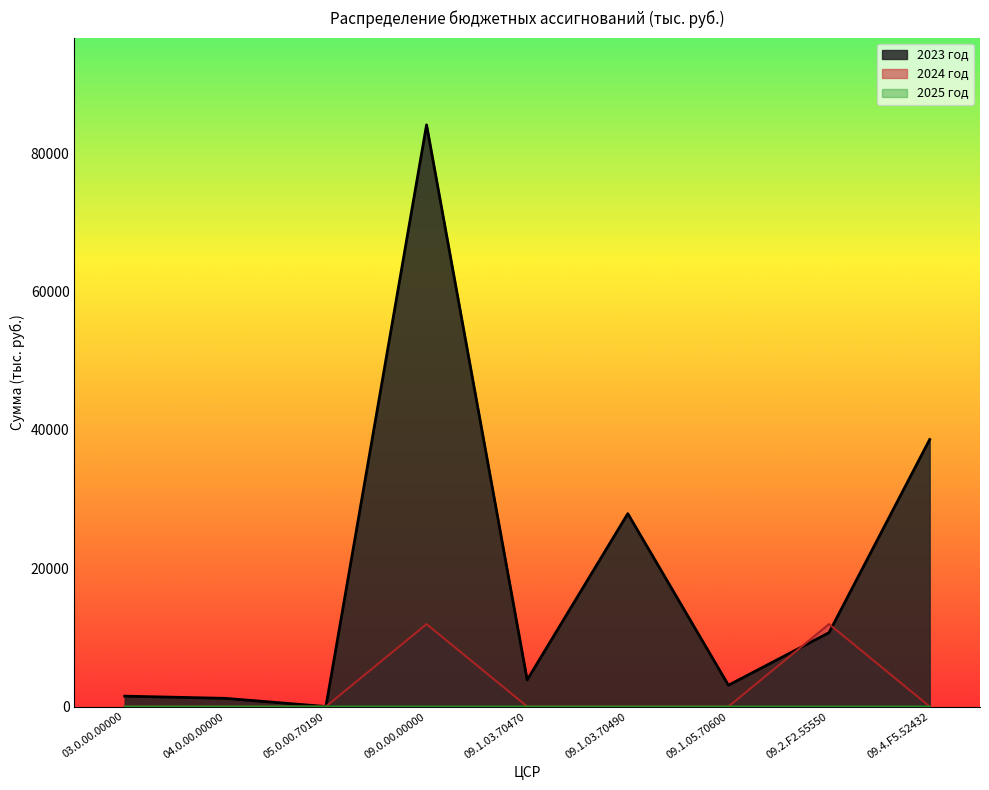

What position from the right is 09.1.05.70600?

3